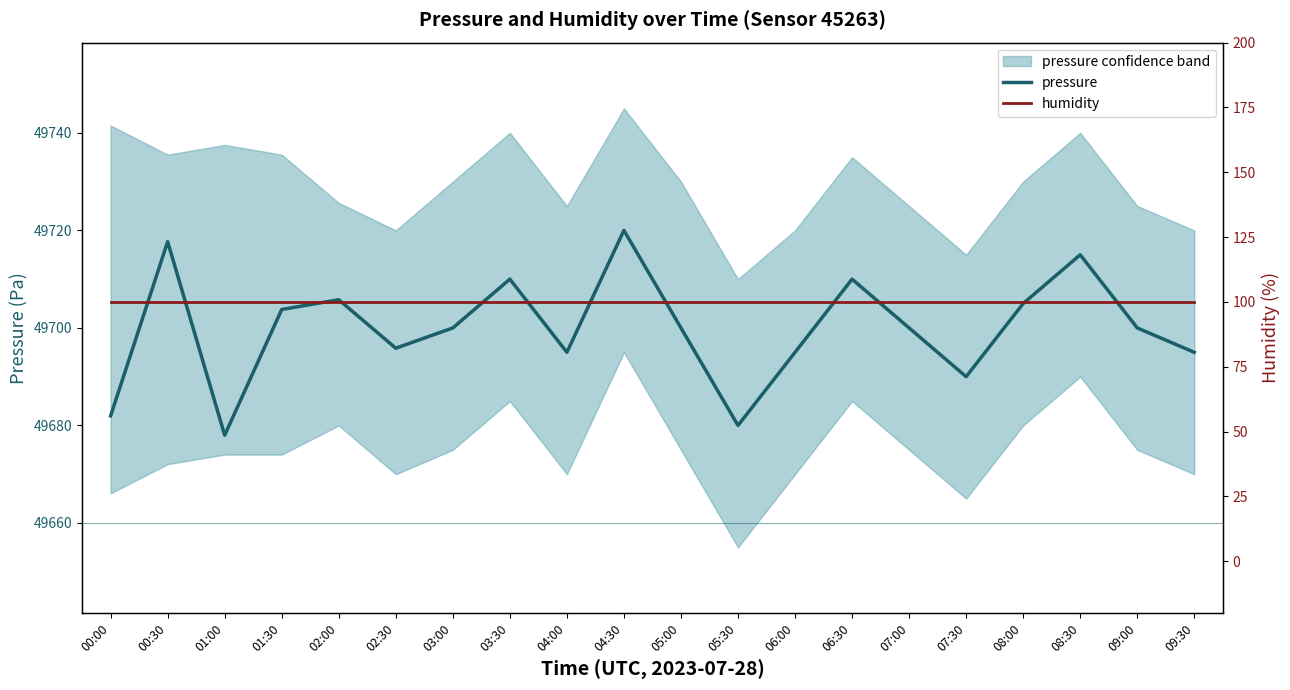

How many interior local peaks does the pressure series have?

6